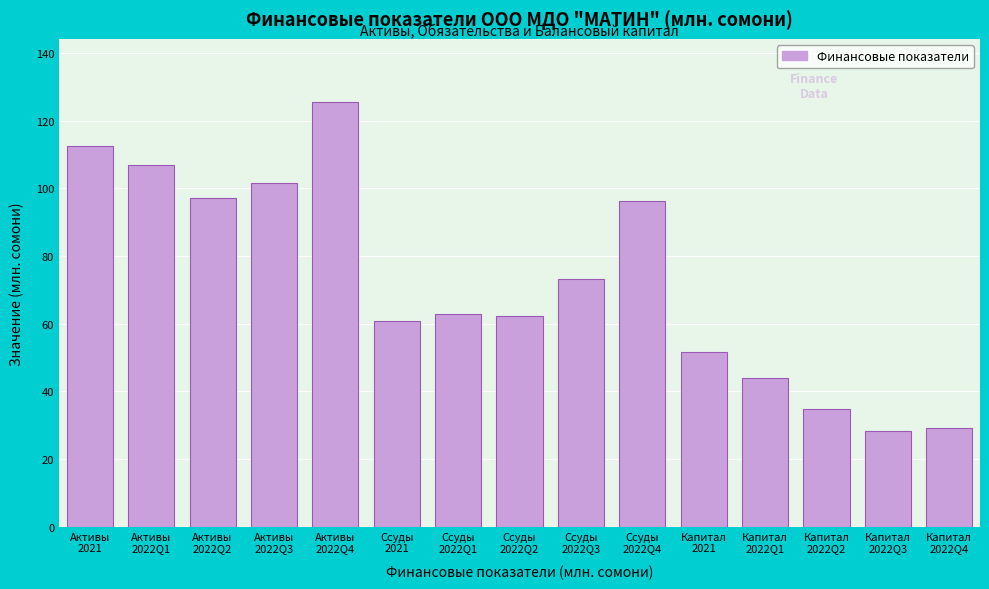

What is the average value?

72.5